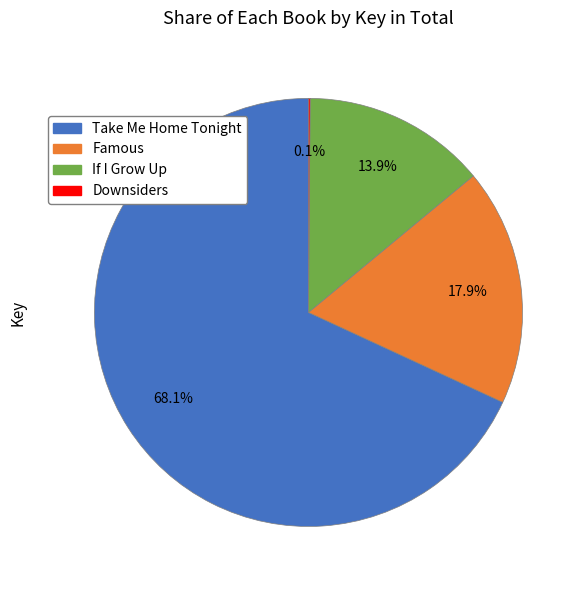

The Take Me Home Tonight slice represents 68% of the pie. True or false?

True